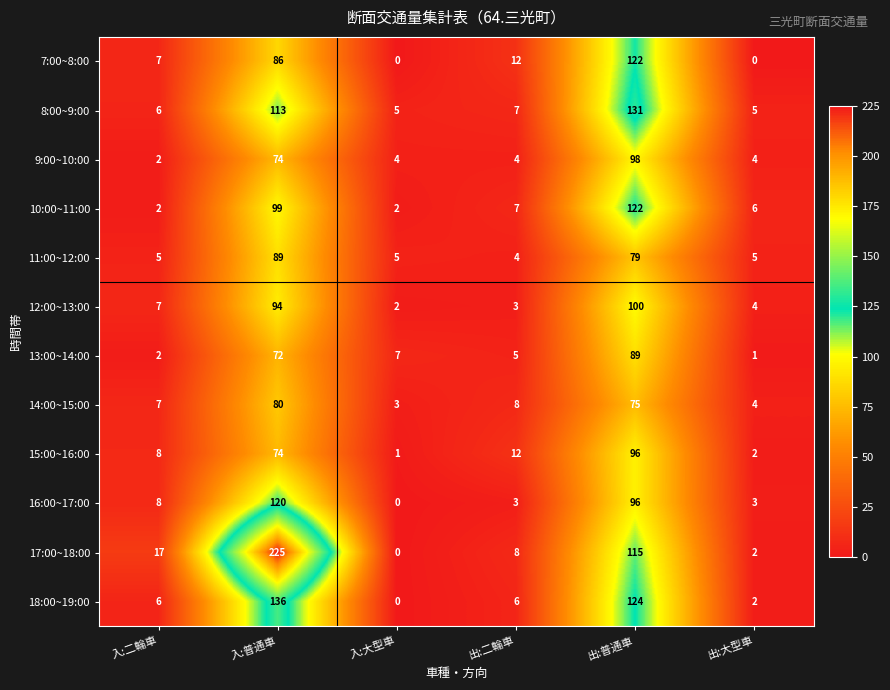

The value of 7:00~8:00 at 入:大型車 is 84. True or false?

False